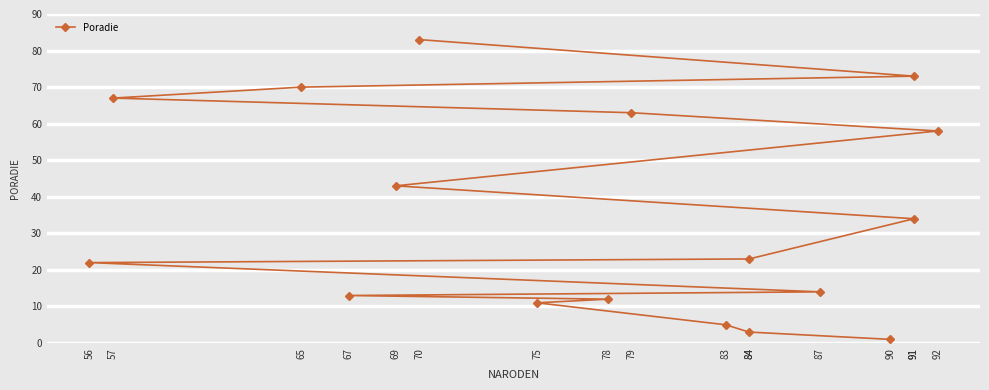

How many data points are less than 23?

8